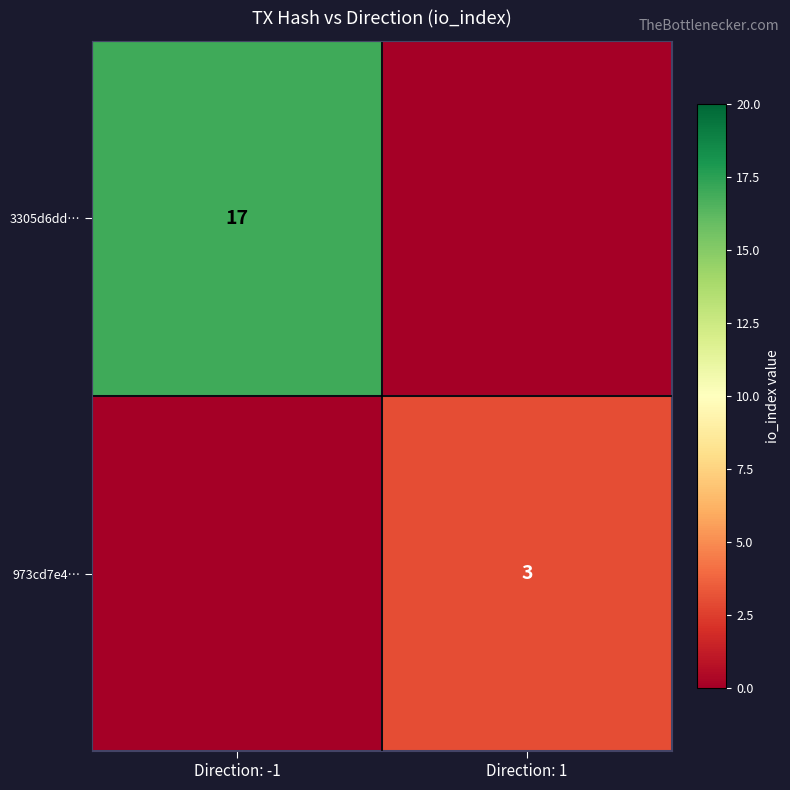

The 3305d6dd… series shows 5 at Direction: -1. True or false?

False